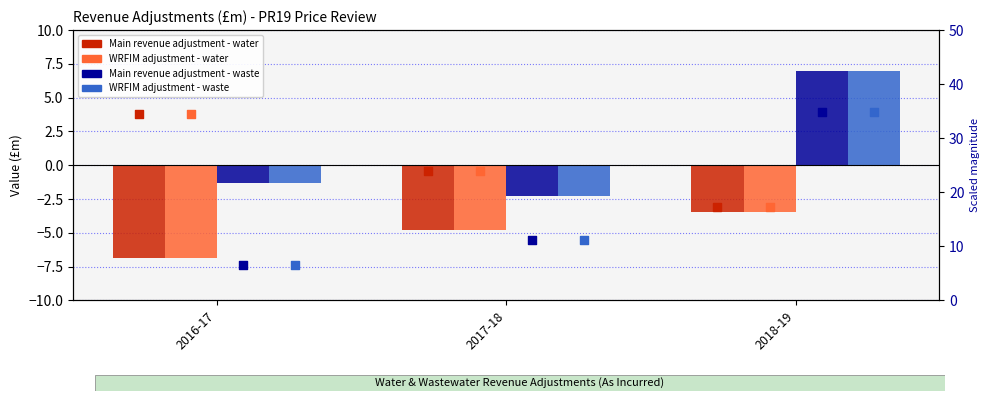

Is the value of WRFIM adjustment - waste at 2018-19 greater than the value of Main revenue adjustment - water at 2018-19?

Yes